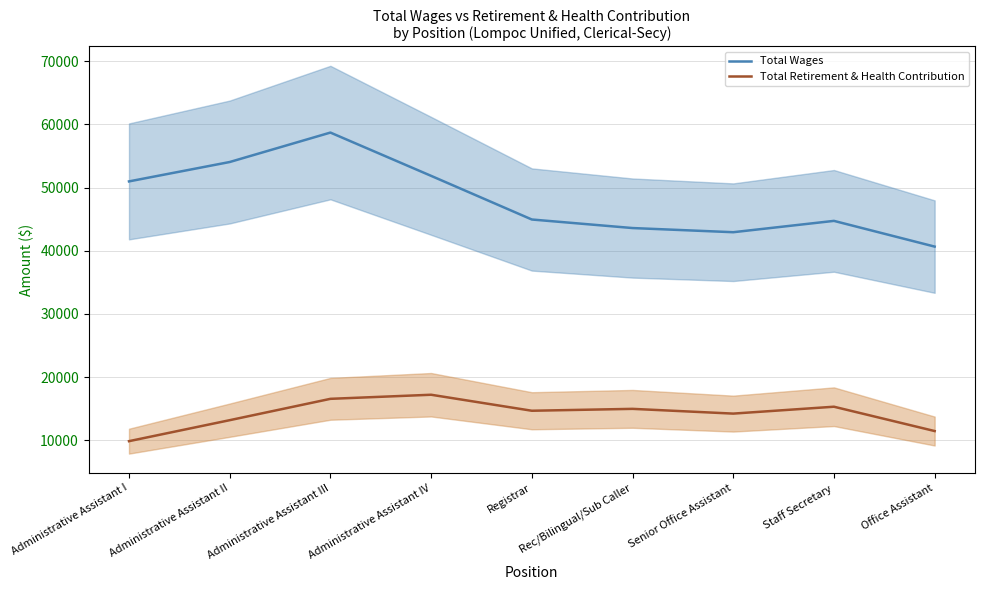

True or false: Total Retirement & Health Contribution and Total Wages cross at least once.

False